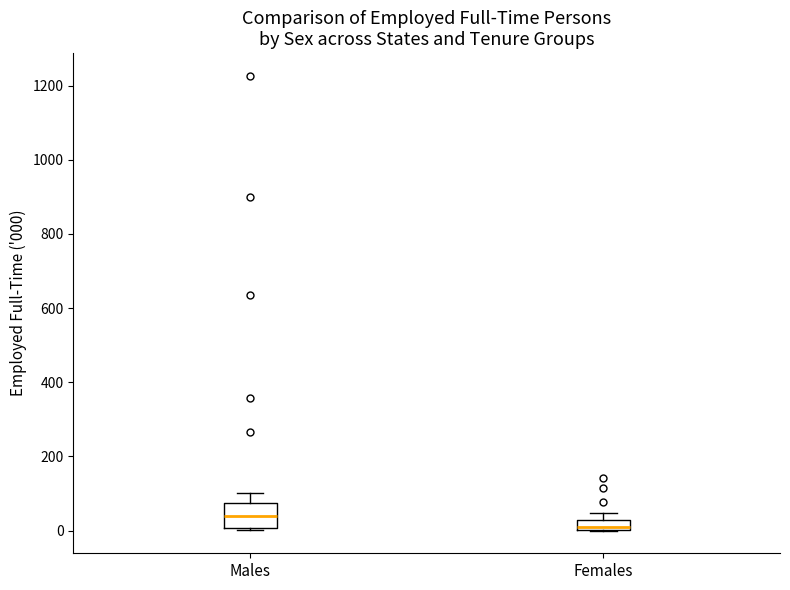

Comparing the boxes themselves (not the whiskers), which one is the tallest?

Males